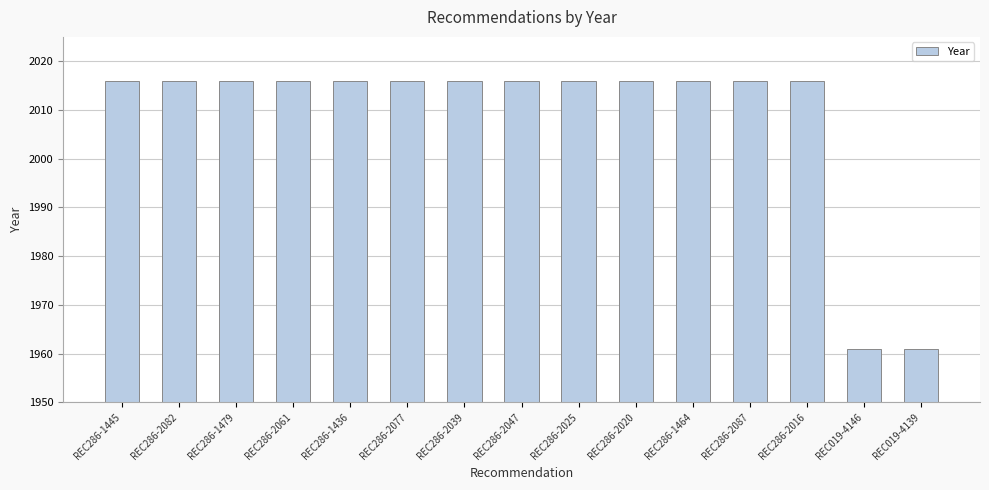

The value at REC286-2025 is 2804. True or false?

False